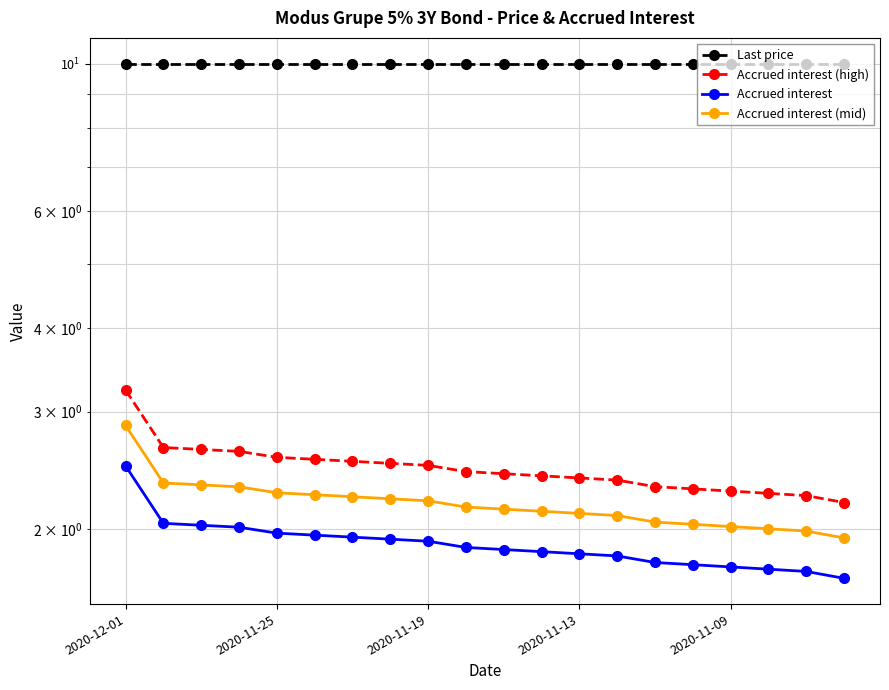

What are all the series names shown in the legend?

Last price, Accrued interest (high), Accrued interest, Accrued interest (mid)